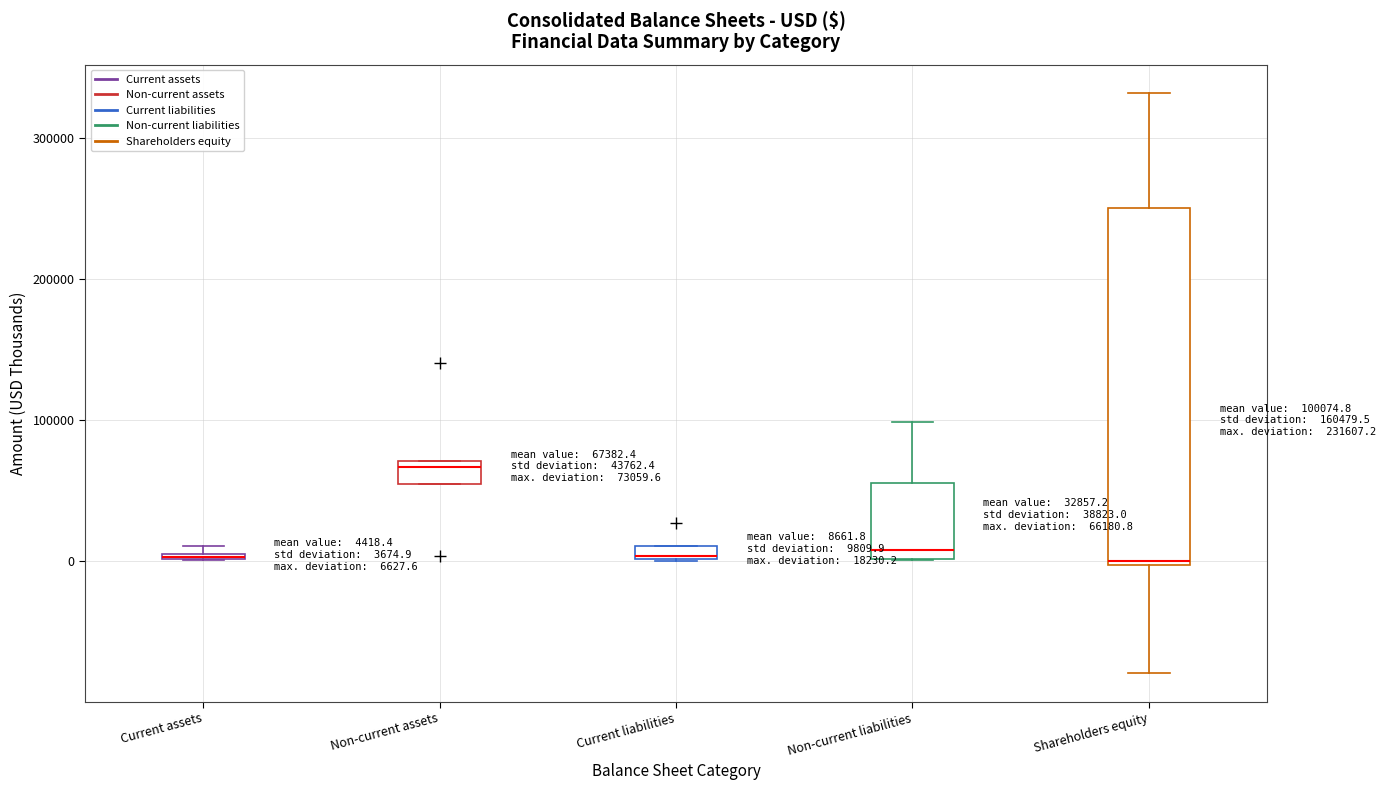

Which box has the highest median line?

Non-current assets